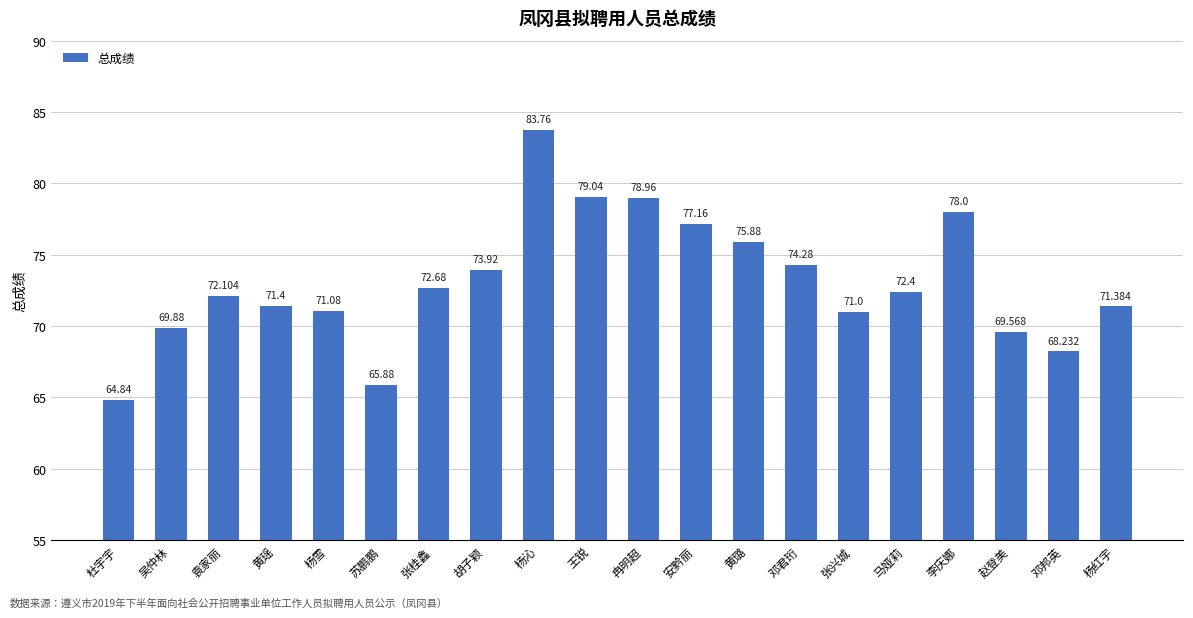

Which category has the highest value across all series?

杨沁